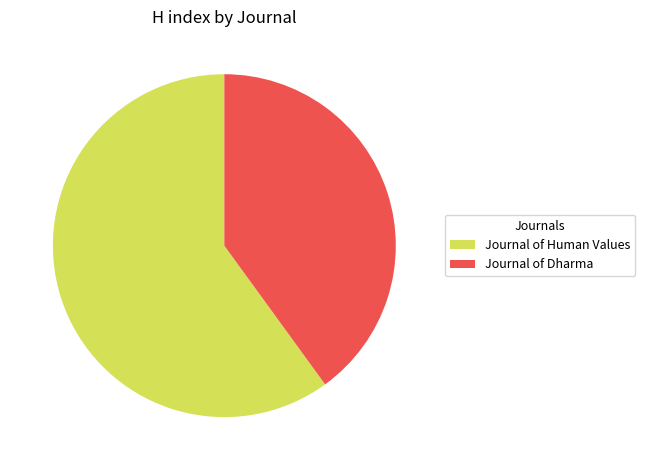

Is the sum of Journal of Human Values and Journal of Dharma greater than half?

Yes